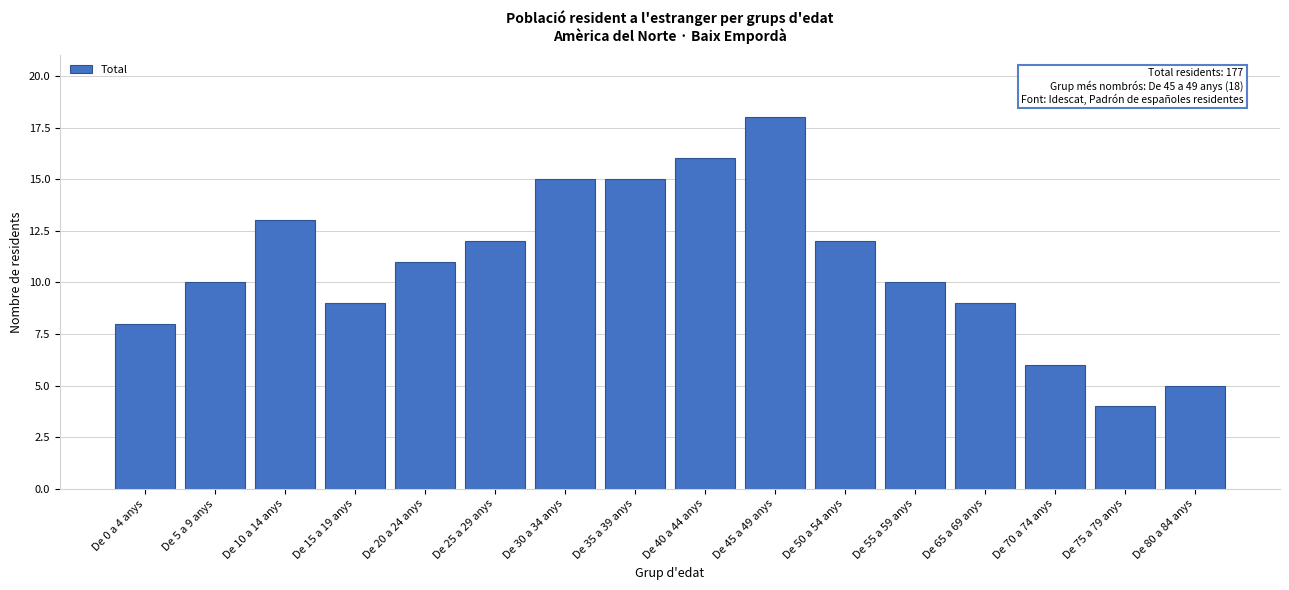

Reading left to right, what are all the values shown in this chart?

De 0 a 4 anys=8	De 5 a 9 anys=10	De 10 a 14 anys=13	De 15 a 19 anys=9	De 20 a 24 anys=11	De 25 a 29 anys=12	De 30 a 34 anys=15	De 35 a 39 anys=15	De 40 a 44 anys=16	De 45 a 49 anys=18	De 50 a 54 anys=12	De 55 a 59 anys=10	De 65 a 69 anys=9	De 70 a 74 anys=6	De 75 a 79 anys=4	De 80 a 84 anys=5